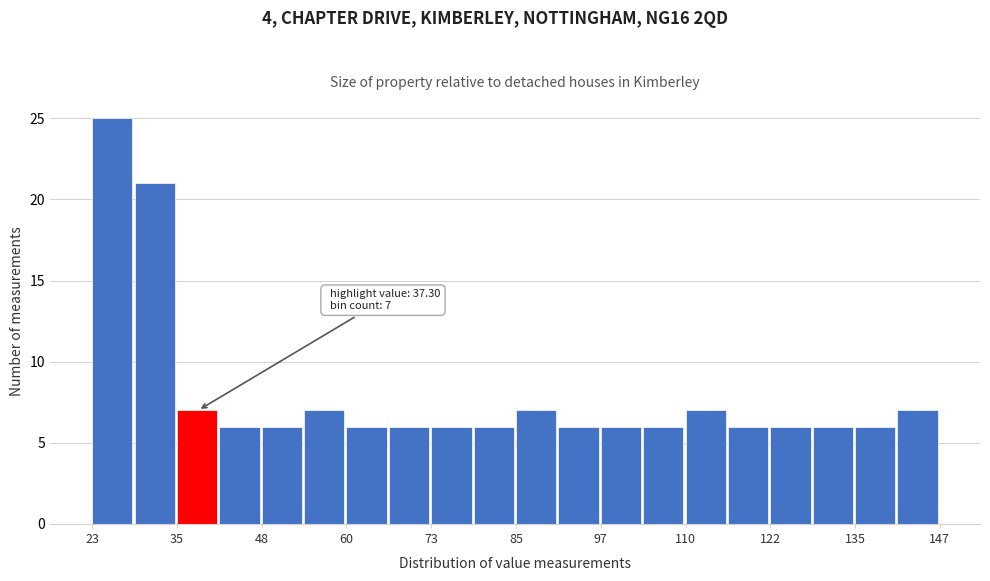

Read against the x-axis, roughly where is the centre of the tallest bar?

26